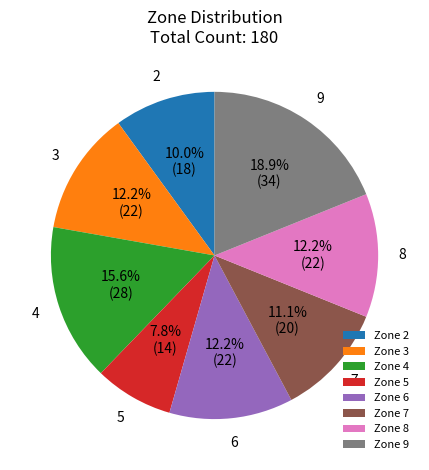

Which category has the smallest portion of the pie?

Zone 5